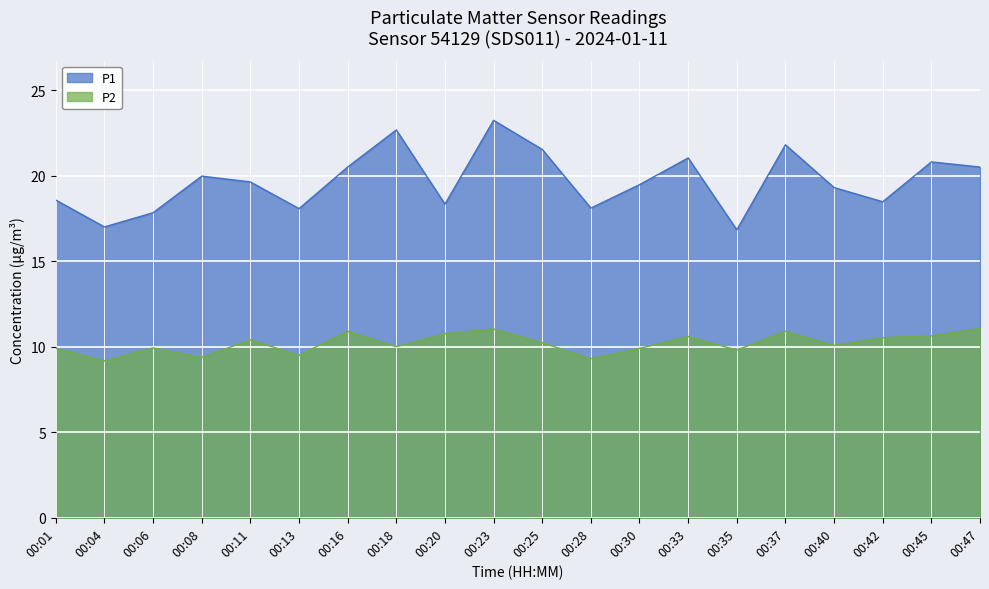

List the series in order of their peak value, lowest first.

P2, P1